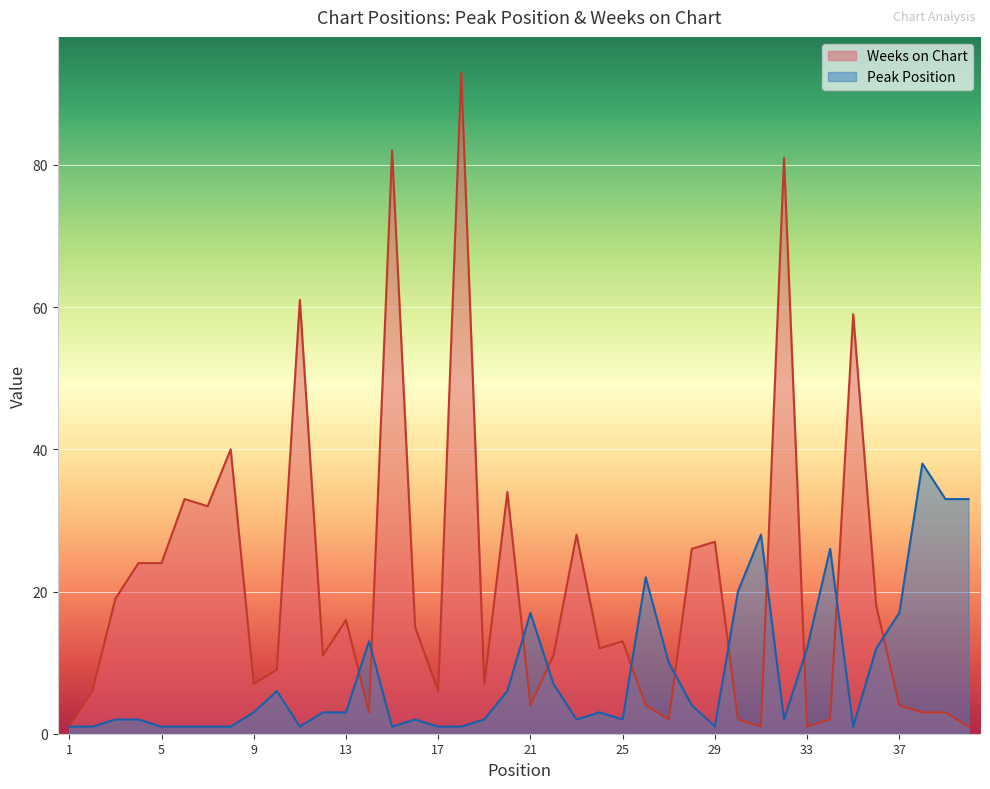

At which label is Peak Position closest to 19?

30